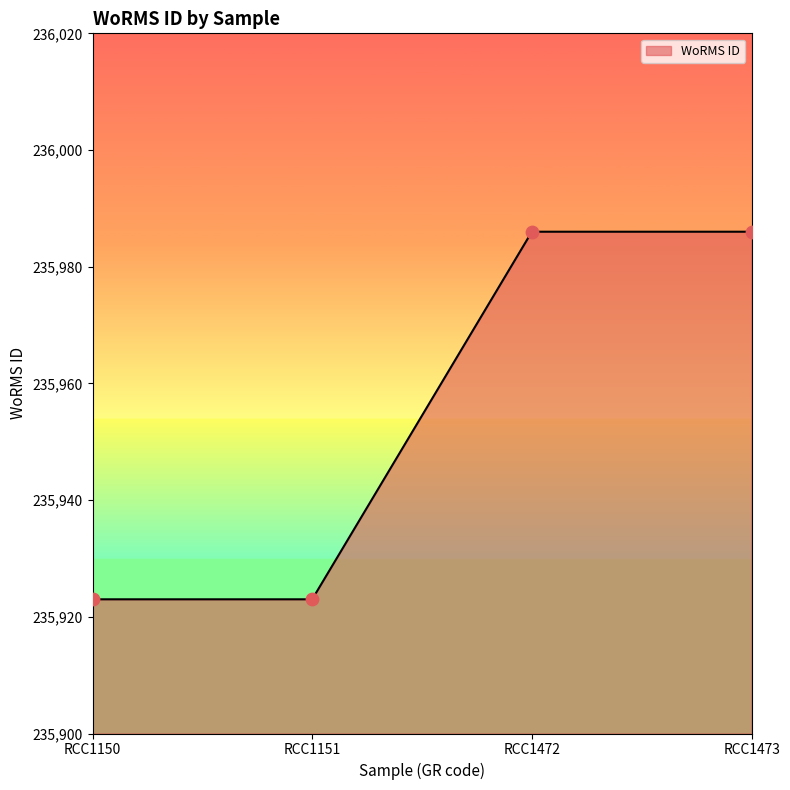

What is the change in value from RCC1151 to RCC1472?

+63